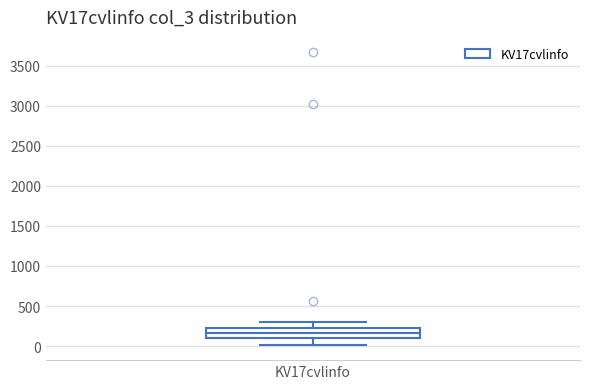

Where does the lower whisker of the box for KV17cvlinfo end on the y-axis? The values are not printed on the chart, so give them approximately, as read against the axis.

0